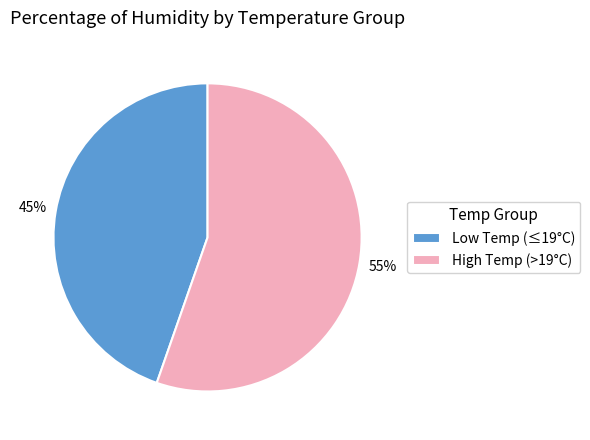

Count the number of slices in the pie.

2